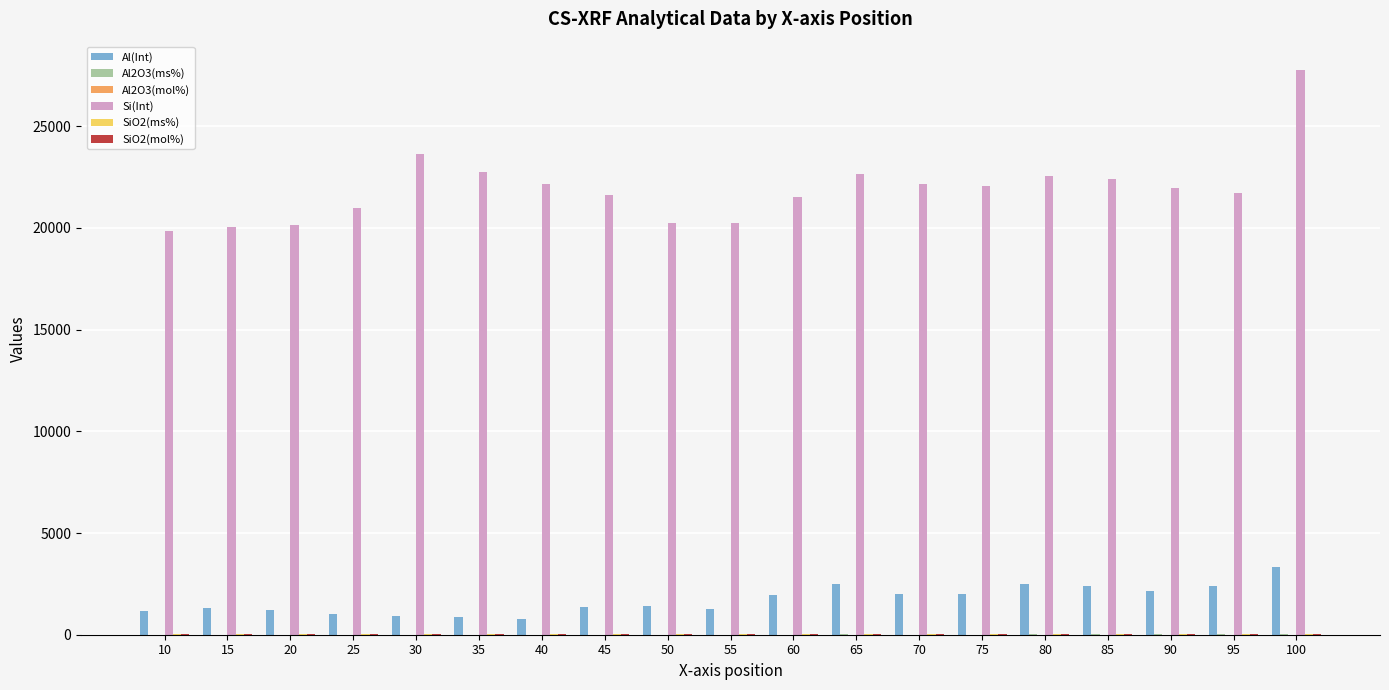

At which category is the sum across all series the highest?

100